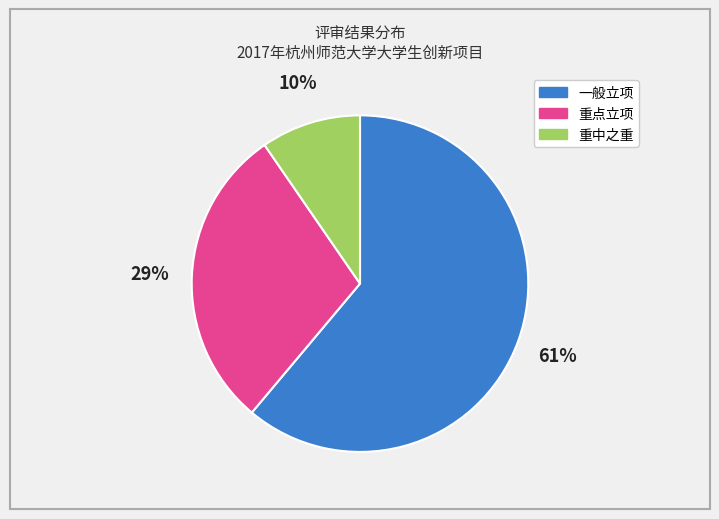

Approximately how many times larger is the value at 重中之重 compared to 一般立项?

0.2